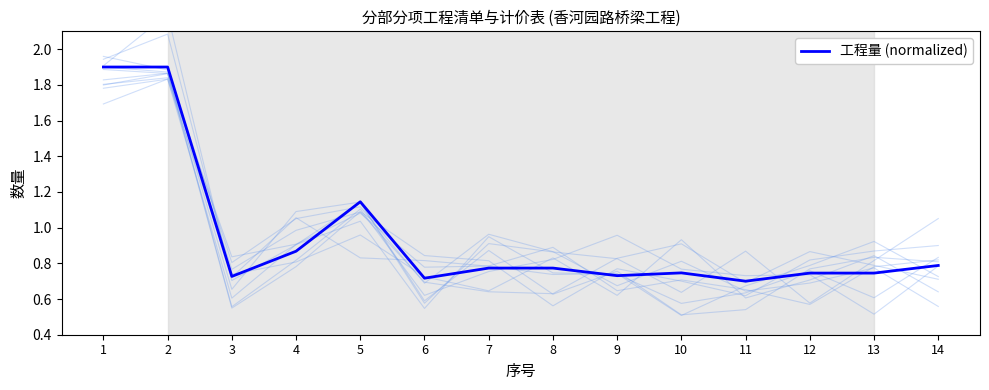

Is it true that the value at 8 is 0.3?

False